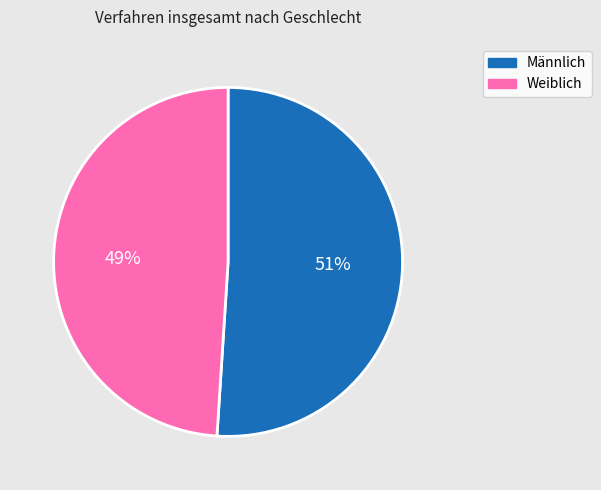

Rank the categories by value from highest to lowest.

Männlich, Weiblich